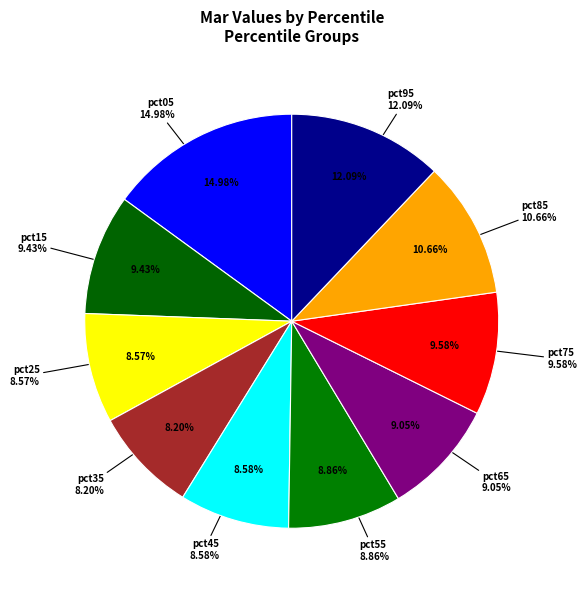

What percentage is the pct35 slice, to the nearest percent?

8%